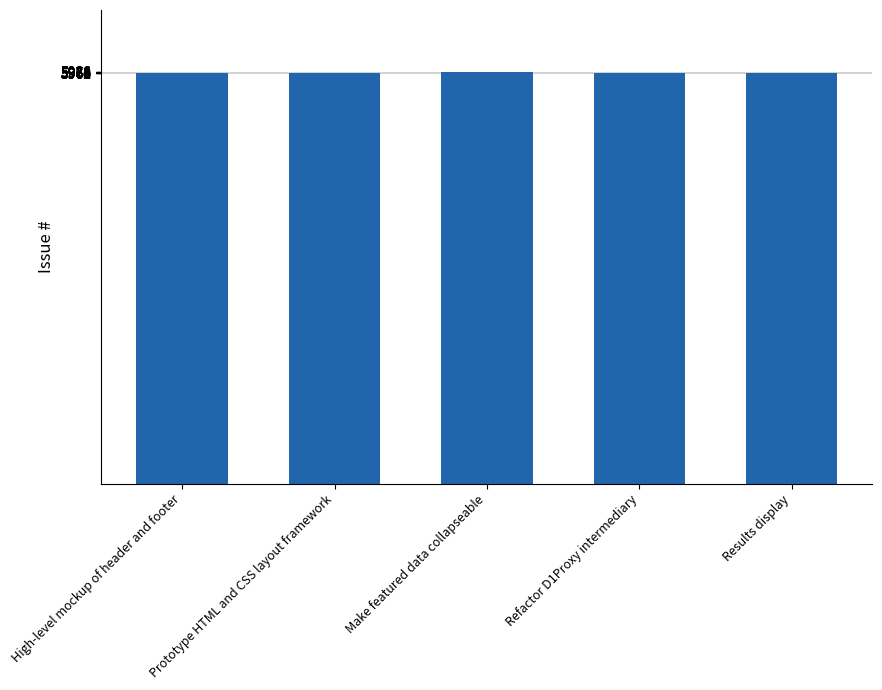

What is the approximate value at Results display, to the nearest 5?

5965